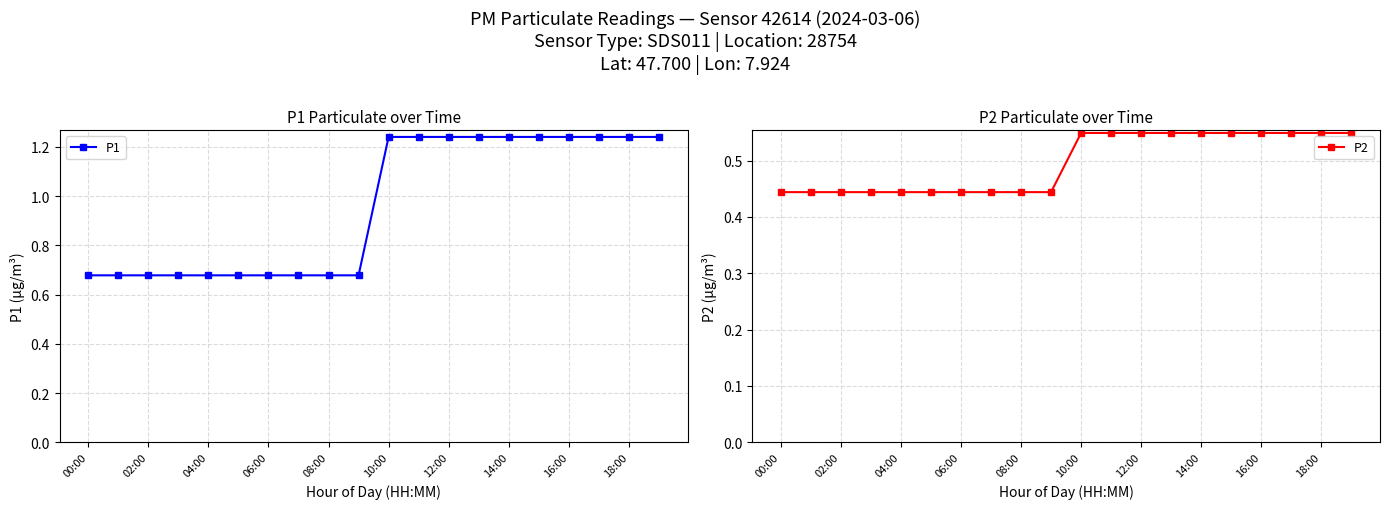

True or false: P2 and P1 intersect in this chart.

False